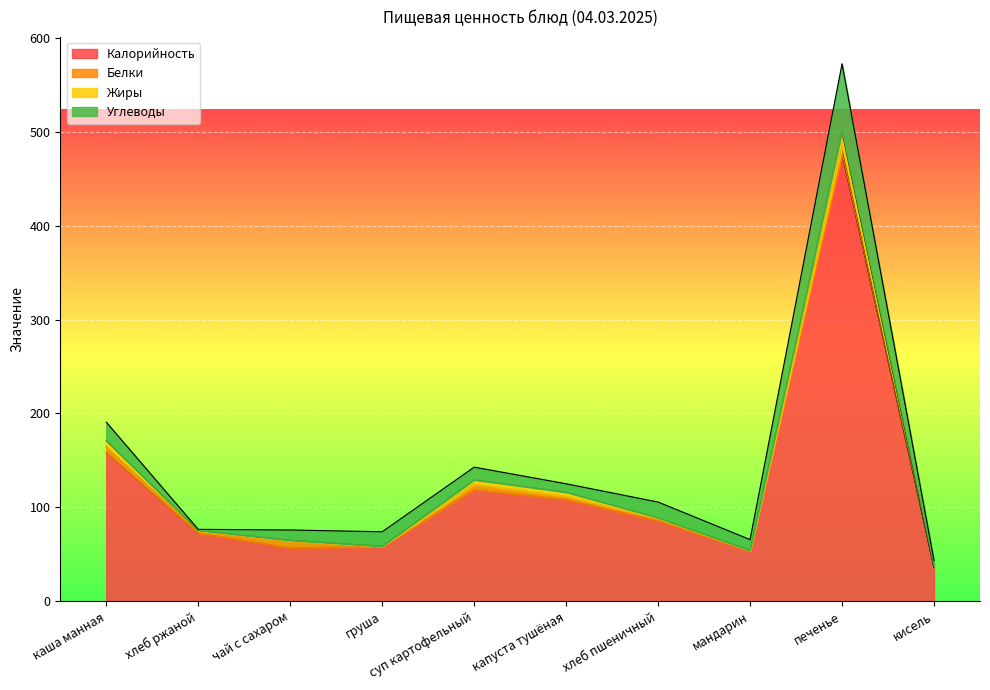

At how many categories does at least one series exceed 179?

1